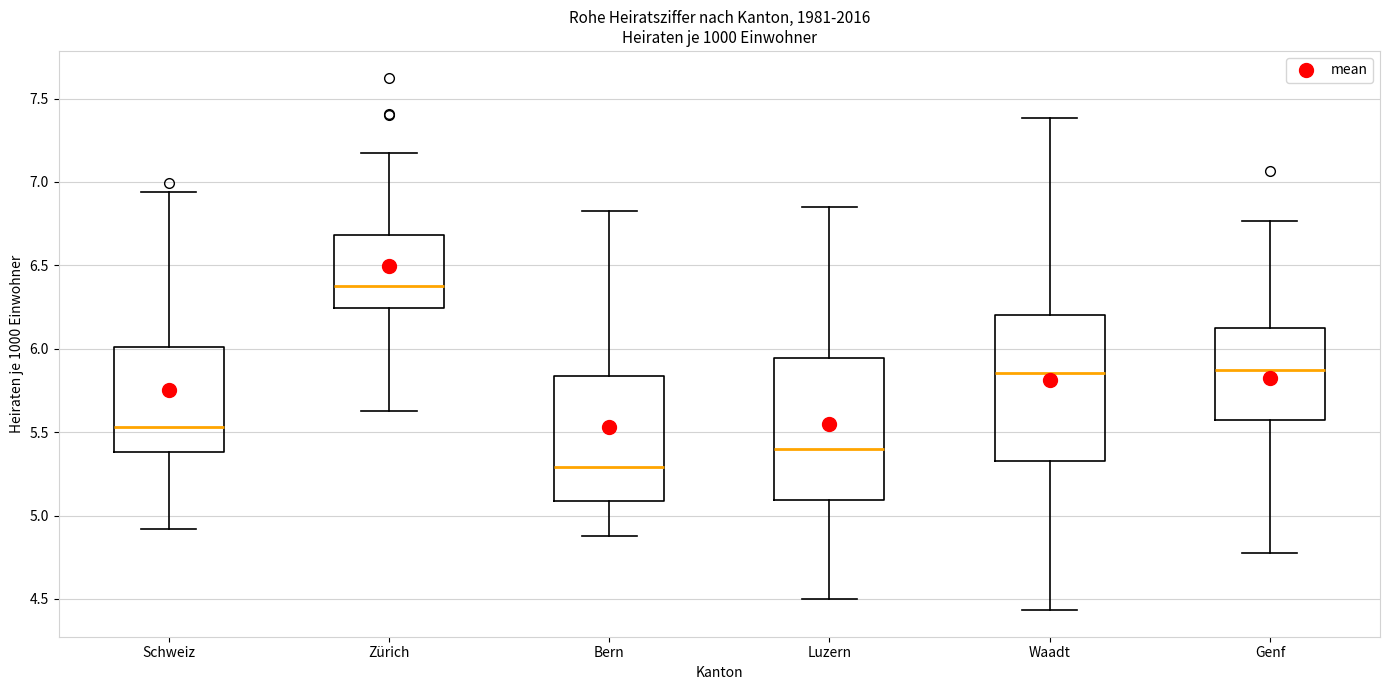

Reading left to right, transcribe this box plot: for each box, give where its median line is, the range the box spans, and where its two whiskers end, as read against the y-axis. The values are not printed on the chart, so give them approximately, as read against the axis.

Schweiz: median 5.55, box 5.40 to 6.00, whiskers 4.90 to 6.95
Zürich: median 6.40, box 6.25 to 6.70, whiskers 5.65 to 7.15
Bern: median 5.30, box 5.10 to 5.85, whiskers 4.85 to 6.85
Luzern: median 5.40, box 5.10 to 5.95, whiskers 4.50 to 6.85
Waadt: median 5.85, box 5.35 to 6.20, whiskers 4.45 to 7.40
Genf: median 5.90, box 5.55 to 6.10, whiskers 4.75 to 6.75